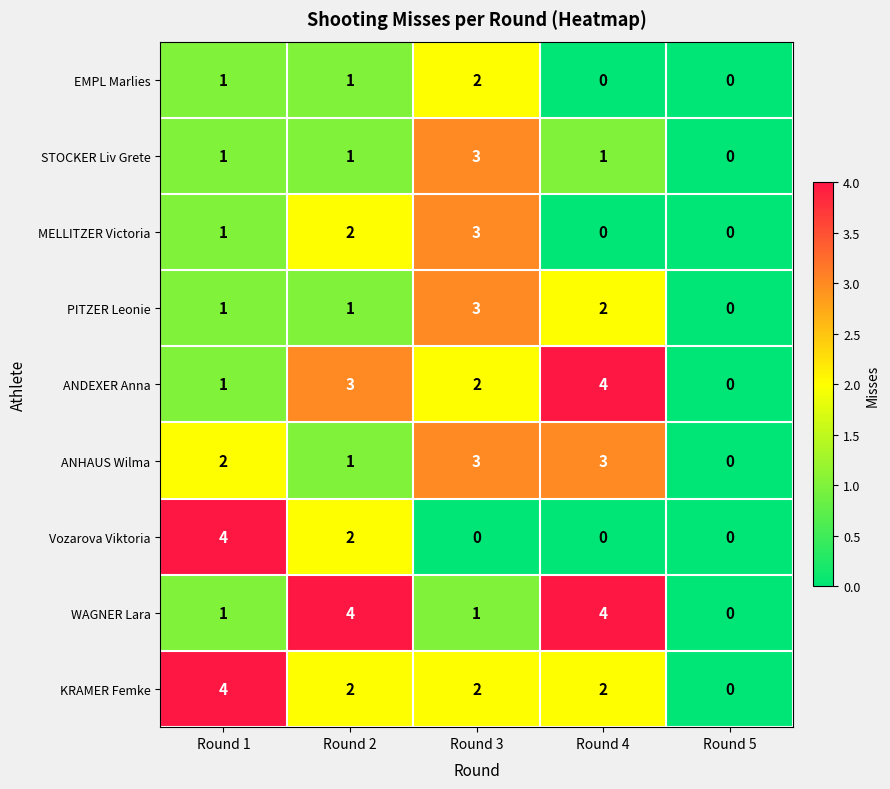

How many series are shown in this chart?

9